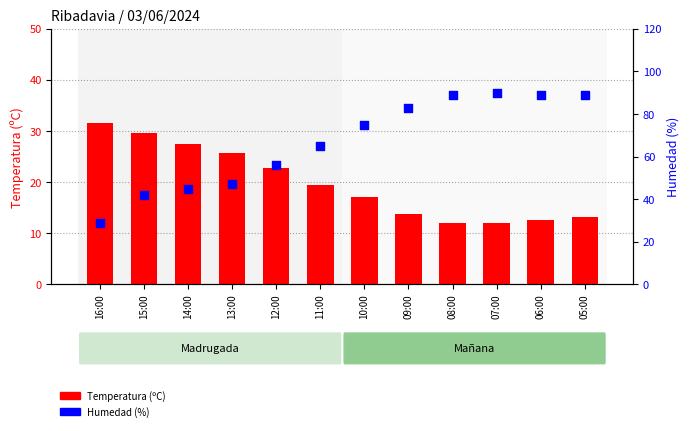

Is the value of Temperatura (ºC) at 12:00 greater than the value of Humedad (%) at 05:00?

No